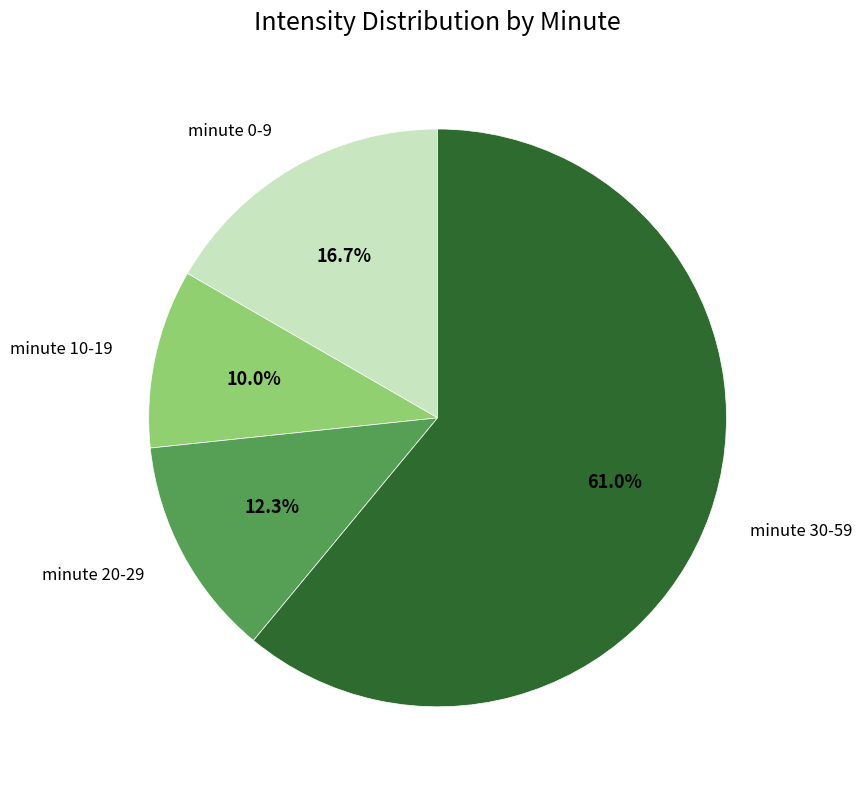

How many slices are in this pie chart?

4